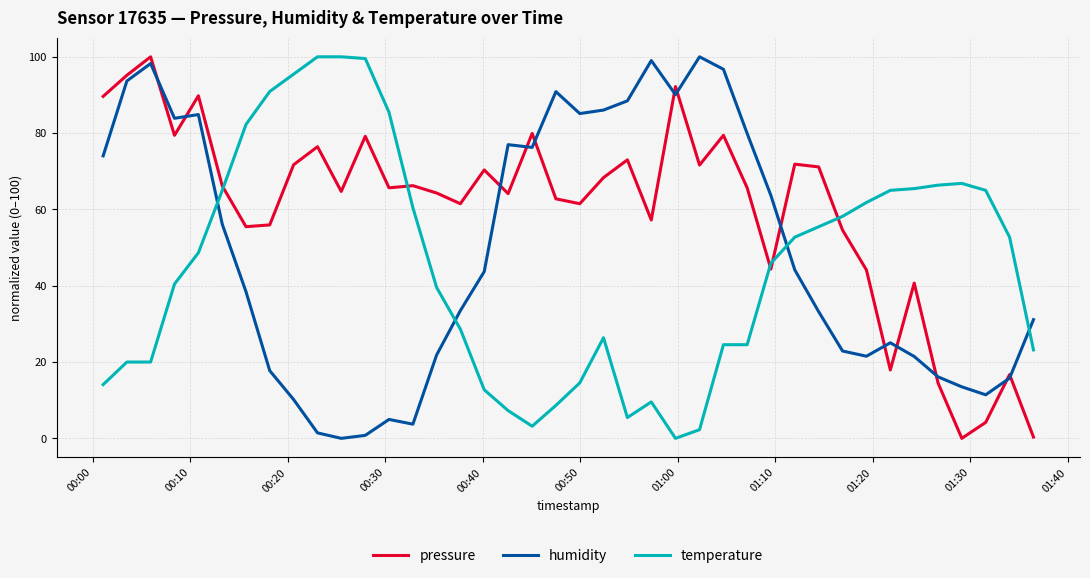

How many times do temperature and humidity cross each other?

4